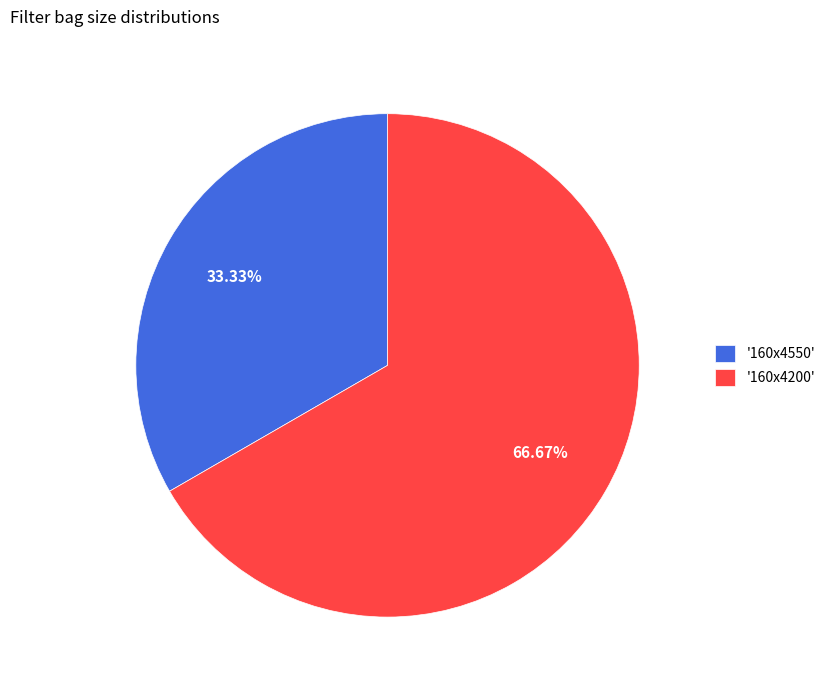

What is the ratio of the value at '160x4550' to the value at '160x4200'?

0.5